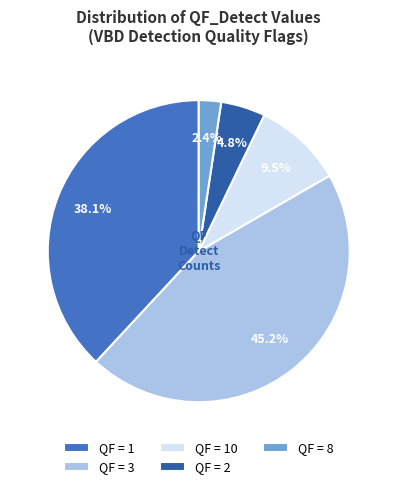

Which has a higher value, QF = 2 or QF = 10?

QF = 10